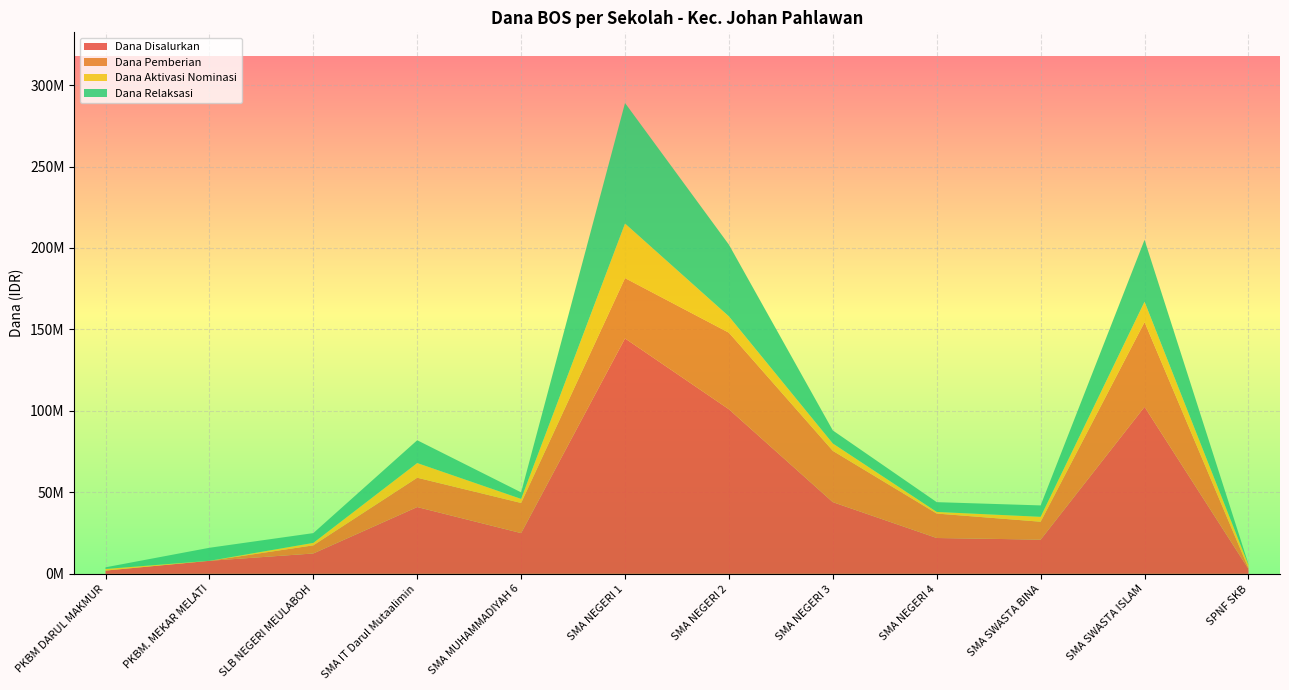

Reading left to right, transcribe all the data shown in this chart.

Dana Disalurkan: PKBM DARUL MAKMUR=2000000	PKBM. MEKAR MELATI=8000000	SLB NEGERI MEULABOH=12500000	SMA IT Darul Mutaalimin=41000000	SMA MUHAMMADIYAH 6=25000000	SMA NEGERI 1=144500000	SMA NEGERI 2=101000000	SMA NEGERI 3=44000000	SMA NEGERI 4=22000000	SMA SWASTA BINA=21000000	SMA SWASTA ISLAM=102500000	SPNF SKB=3000000
Dana Pemberian: PKBM DARUL MAKMUR=0	PKBM. MEKAR MELATI=0	SLB NEGERI MEULABOH=5000000	SMA IT Darul Mutaalimin=18000000	SMA MUHAMMADIYAH 6=18500000	SMA NEGERI 1=37000000	SMA NEGERI 2=47000000	SMA NEGERI 3=31500000	SMA NEGERI 4=15000000	SMA SWASTA BINA=11000000	SMA SWASTA ISLAM=52000000	SPNF SKB=500000
Dana Aktivasi Nominasi: PKBM DARUL MAKMUR=1000000	PKBM. MEKAR MELATI=0	SLB NEGERI MEULABOH=1500000	SMA IT Darul Mutaalimin=9000000	SMA MUHAMMADIYAH 6=2500000	SMA NEGERI 1=33500000	SMA NEGERI 2=10000000	SMA NEGERI 3=4500000	SMA NEGERI 4=1000000	SMA SWASTA BINA=3000000	SMA SWASTA ISLAM=12500000	SPNF SKB=2000000
Dana Relaksasi: PKBM DARUL MAKMUR=1000000	PKBM. MEKAR MELATI=8000000	SLB NEGERI MEULABOH=6000000	SMA IT Darul Mutaalimin=14000000	SMA MUHAMMADIYAH 6=4000000	SMA NEGERI 1=74000000	SMA NEGERI 2=44000000	SMA NEGERI 3=8000000	SMA NEGERI 4=6000000	SMA SWASTA BINA=7000000	SMA SWASTA ISLAM=38000000	SPNF SKB=500000